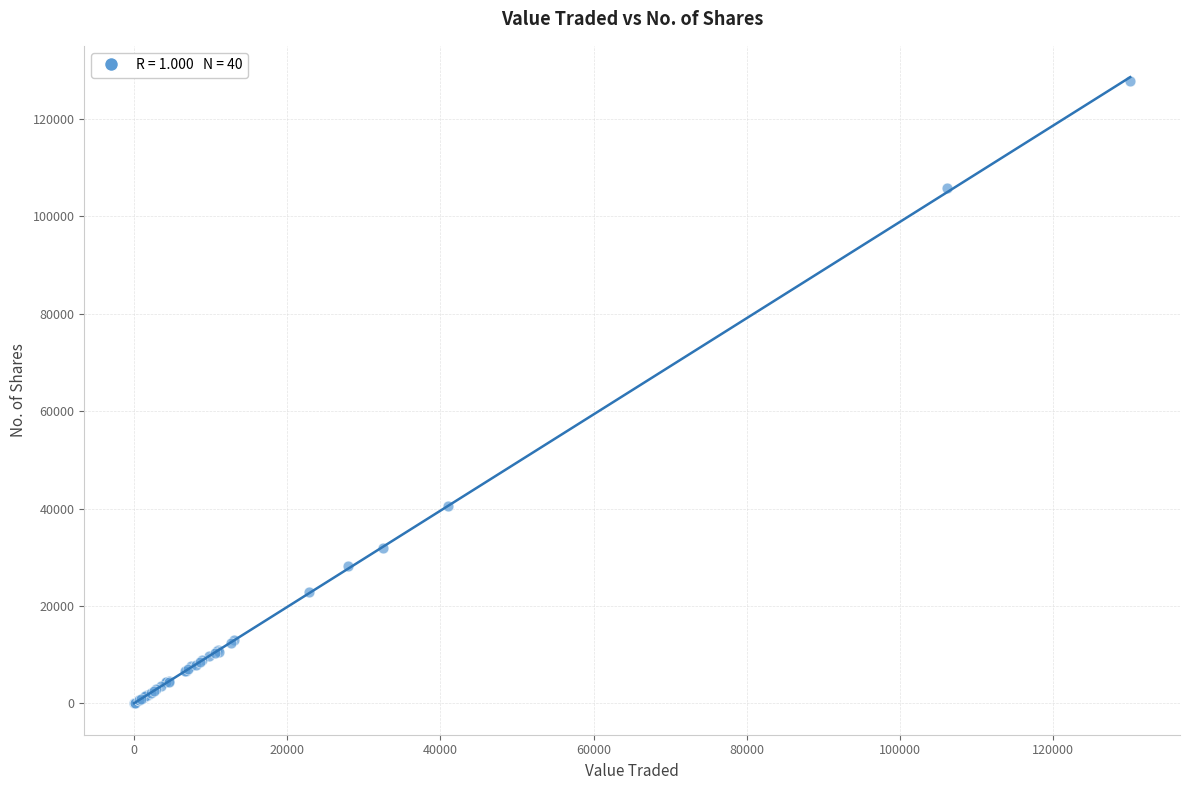

What Y value in the scatter plot is closest to 63836?

40478